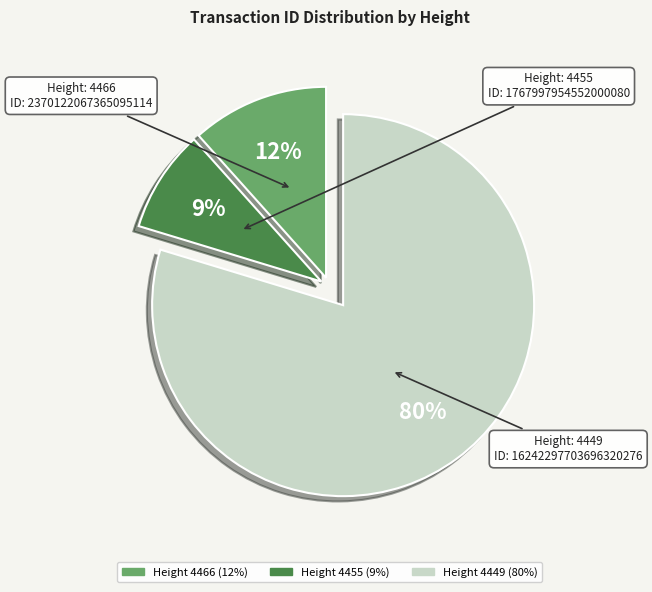

Is there a majority slice in this chart?

Yes